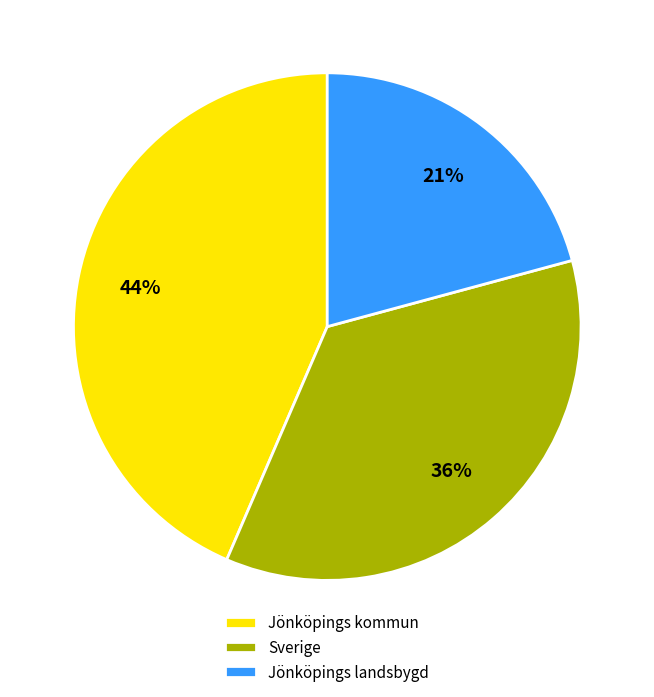

To the nearest percent, what portion does Jönköpings landsbygd represent?

21%